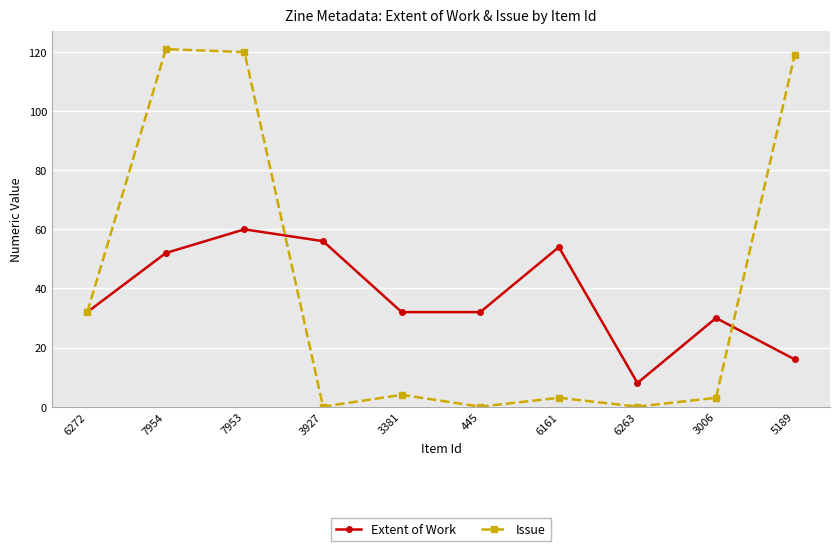

List the series in order of their peak value, lowest first.

Extent of Work, Issue